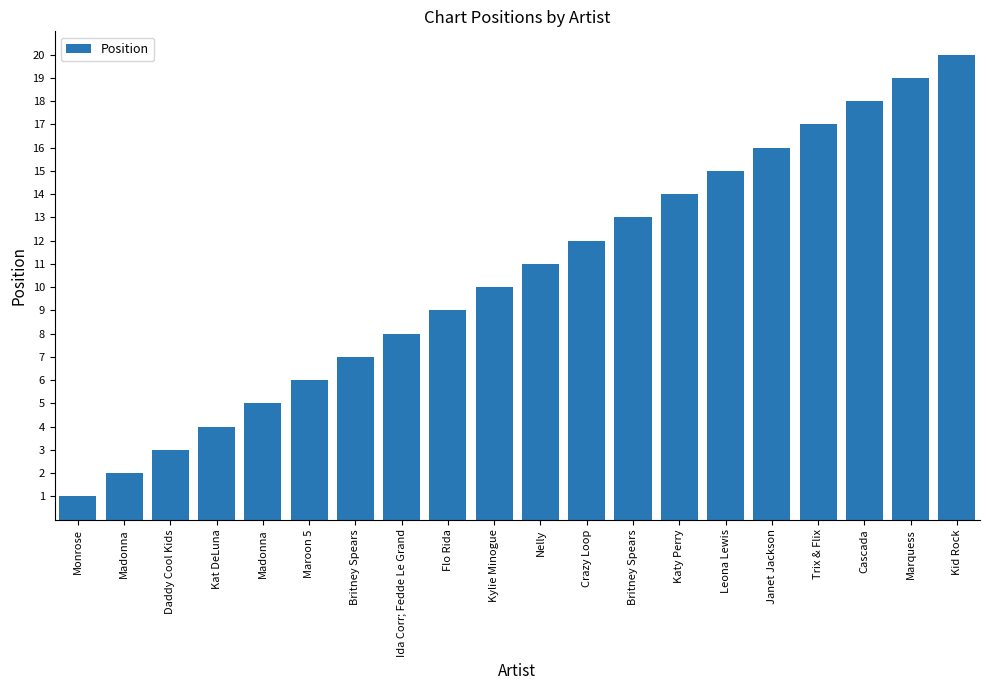

Does the chart contain any negative values?

No